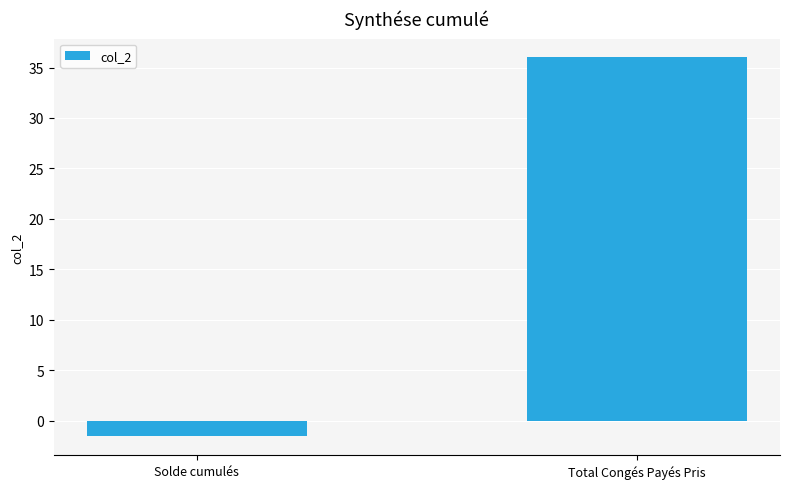

List the labels in order of value, smallest first.

Solde cumulés, Total Congés Payés Pris